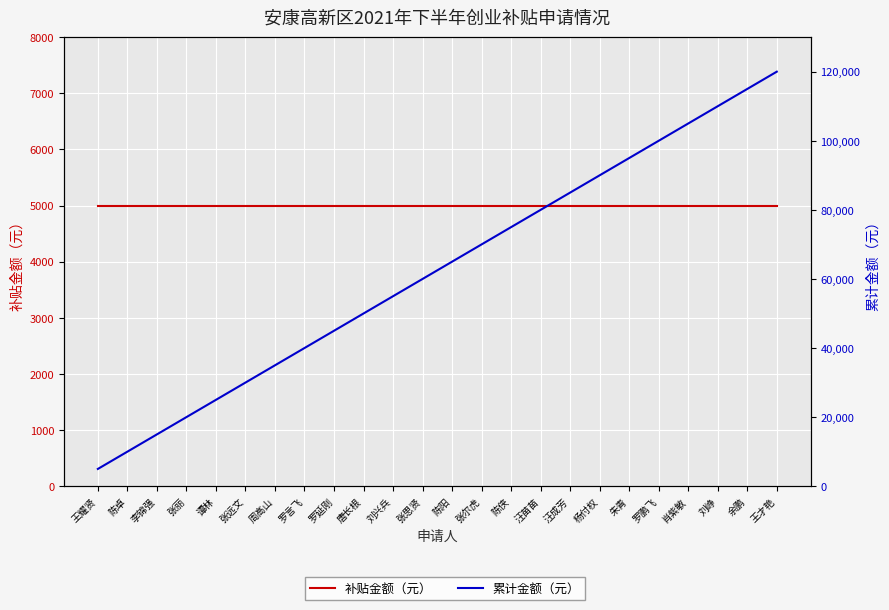

What is the sum of all 补贴金额（元） values?

120000